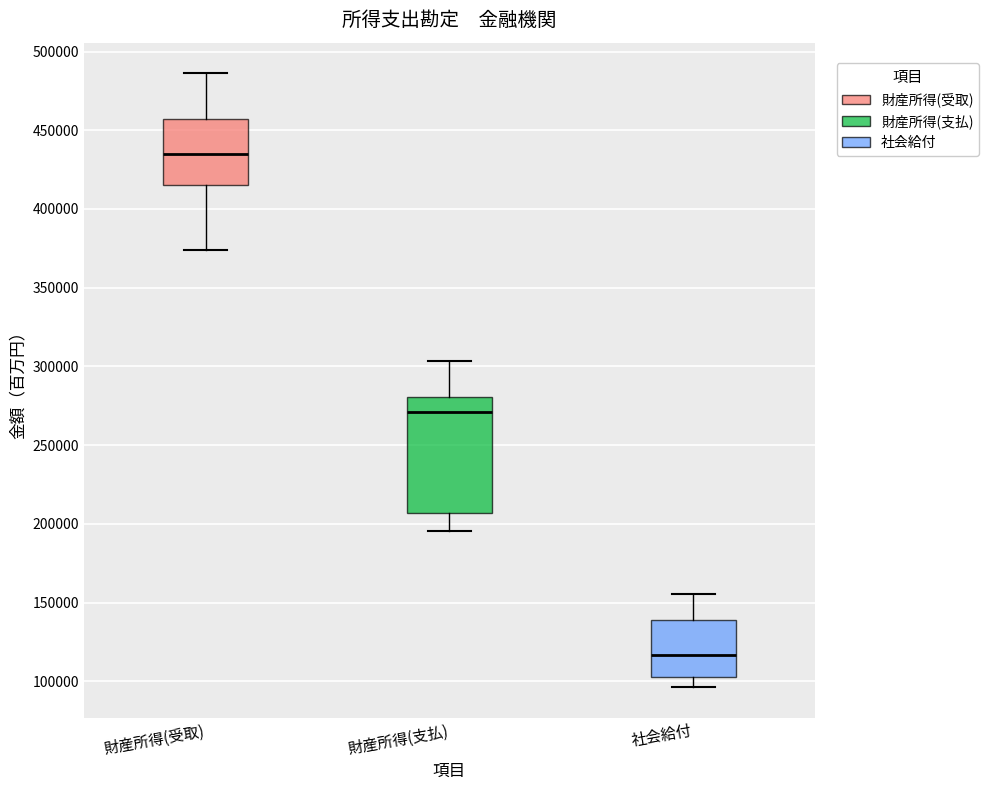

Which box's median line is the lowest?

社会給付